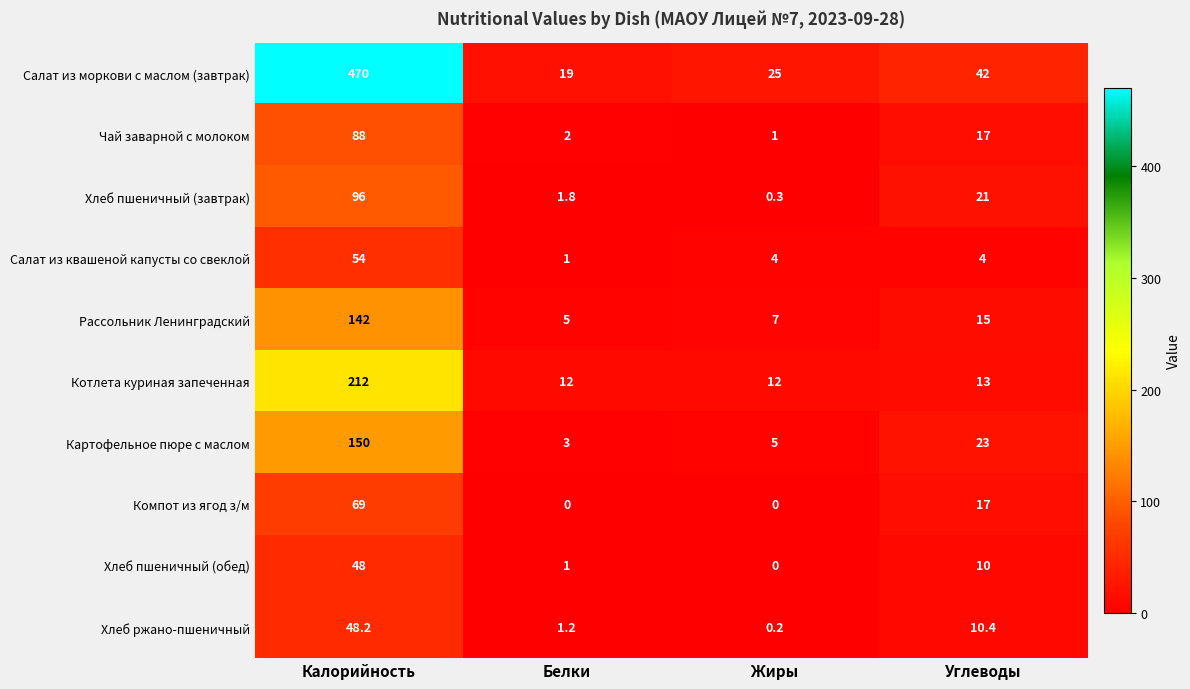

The value of Картофельное пюре с маслом at Белки is 1.3. True or false?

False